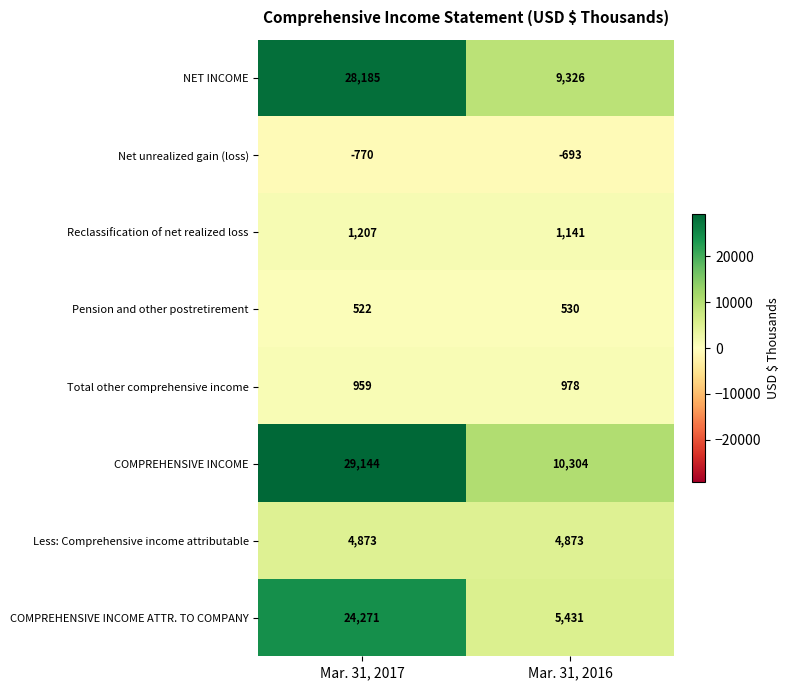

Reading left to right, what are all the values shown in this chart?

NET INCOME: Mar. 31, 2017=28185	Mar. 31, 2016=9326
Net unrealized gain (loss): Mar. 31, 2017=-770	Mar. 31, 2016=-693
Reclassification of net realized loss: Mar. 31, 2017=1207	Mar. 31, 2016=1141
Pension and other postretirement: Mar. 31, 2017=522	Mar. 31, 2016=530
Total other comprehensive income: Mar. 31, 2017=959	Mar. 31, 2016=978
COMPREHENSIVE INCOME: Mar. 31, 2017=29144	Mar. 31, 2016=10304
Less: Comprehensive income attributable: Mar. 31, 2017=4873	Mar. 31, 2016=4873
COMPREHENSIVE INCOME ATTR. TO COMPANY: Mar. 31, 2017=24271	Mar. 31, 2016=5431